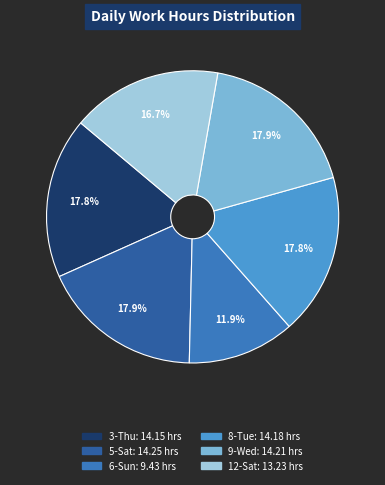

True or false: 3-Thu accounts for 18% of the total.

True